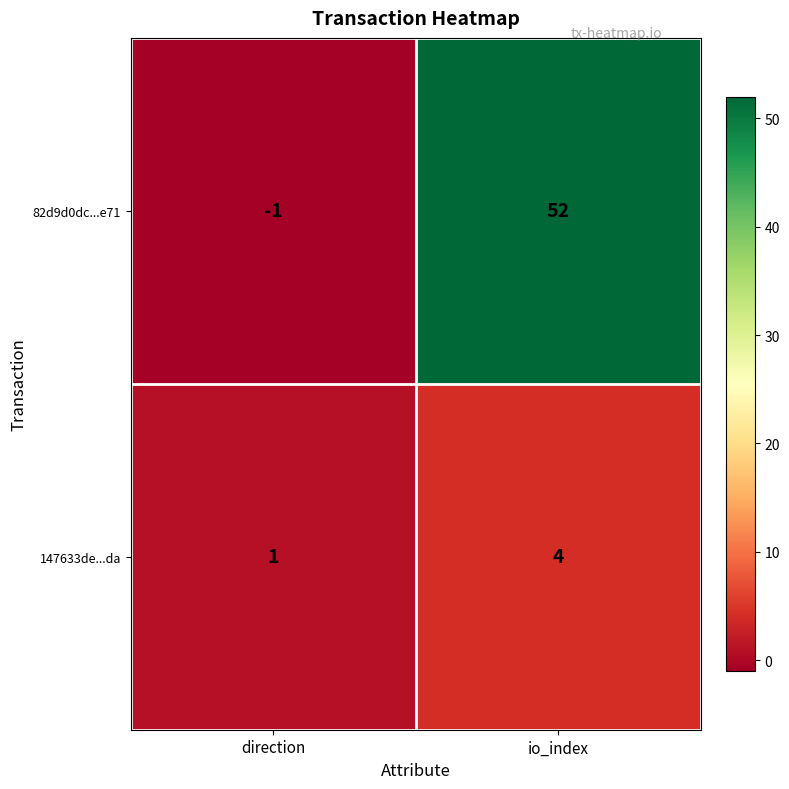

Which series changed the most between direction and io_index?

82d9d0dc...e71